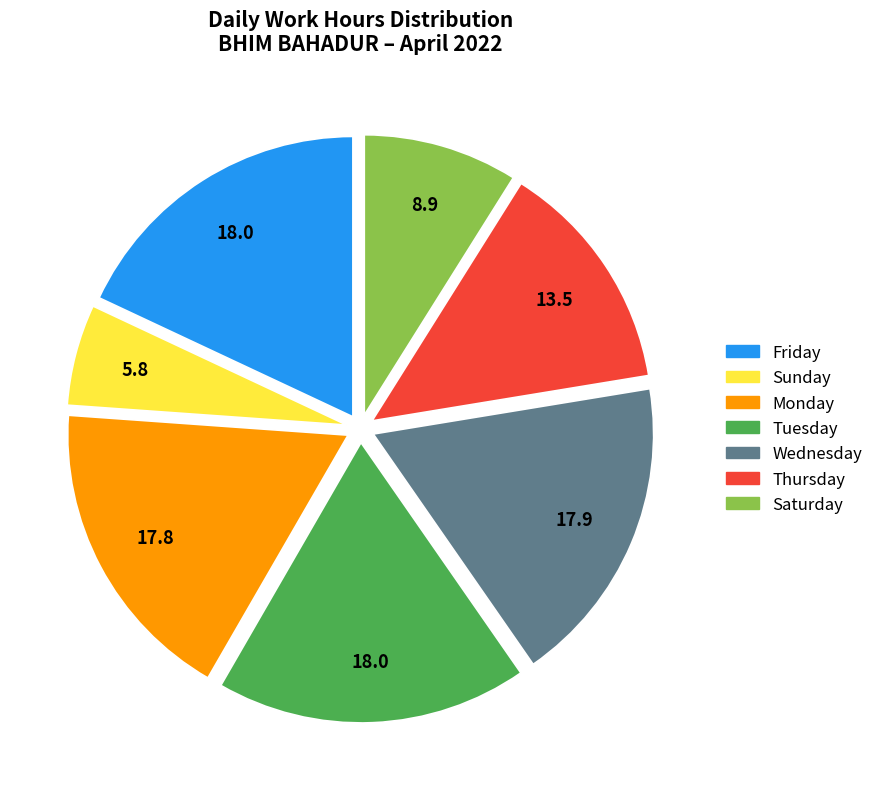

Is there any slice that represents more than half of the pie?

No